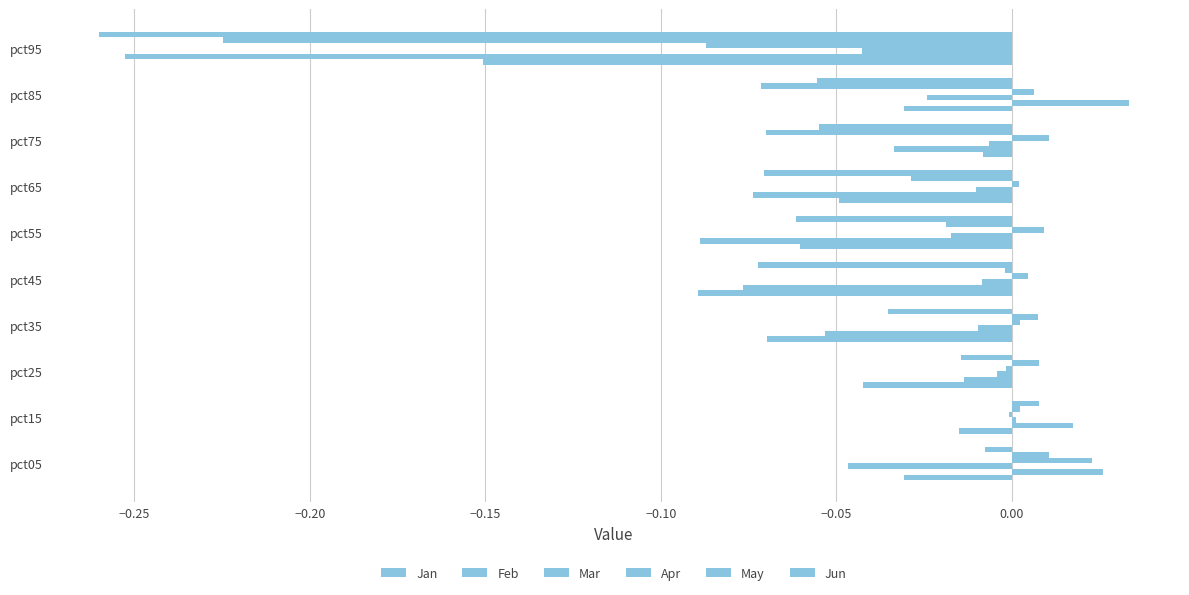

How many series are shown in this chart?

6